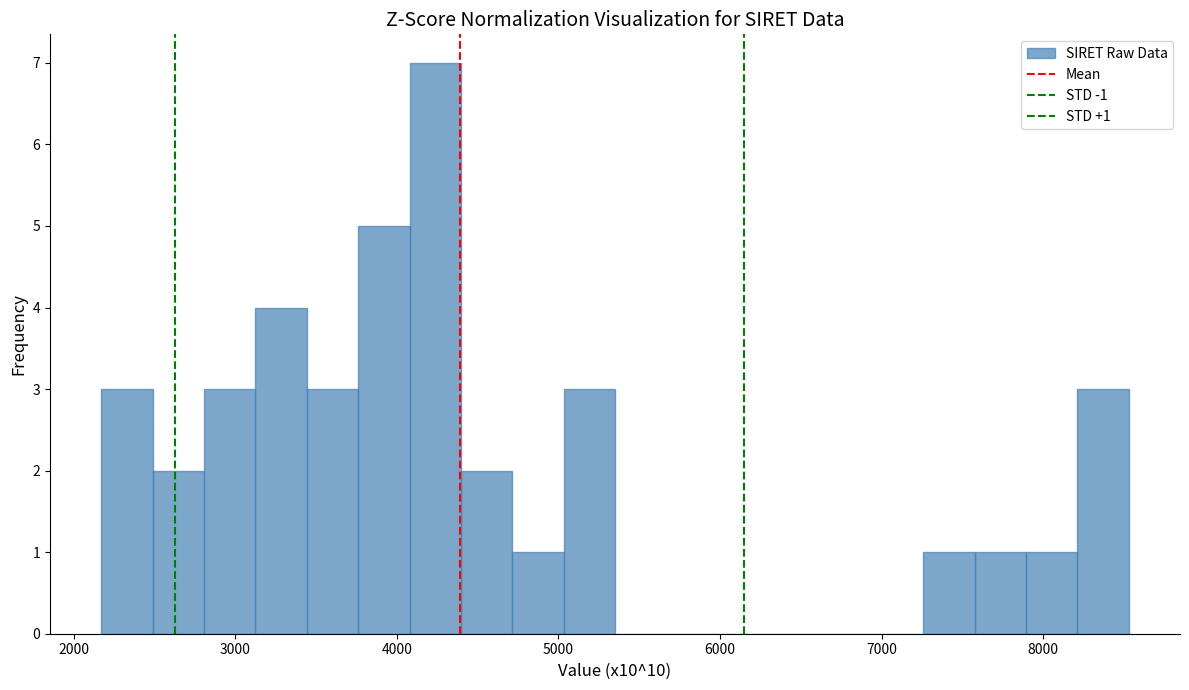

Read against the x-axis, roughly where is the centre of the tallest bar?

4200